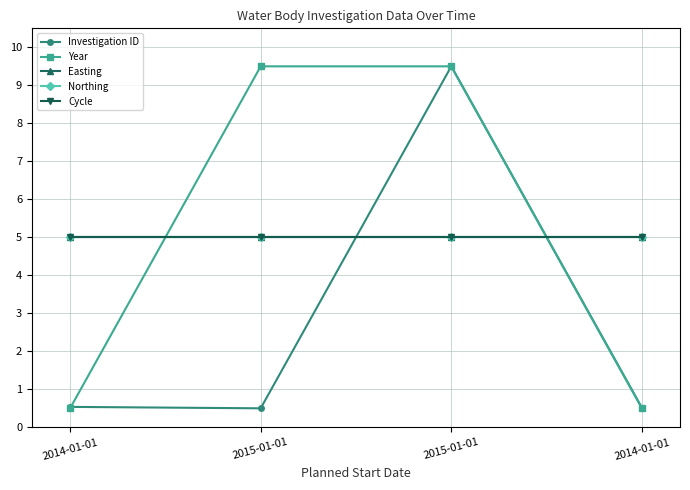

Reading right to left, what are all the values shown in this chart?

Investigation ID: 2014-01-01=0.5	2015-01-01=9.5	2015-01-01=0.5	2014-01-01=0.5
Year: 2014-01-01=0.5	2015-01-01=9.5	2015-01-01=9.5	2014-01-01=0.5
Easting: 2014-01-01=5.0	2015-01-01=5.0	2015-01-01=5.0	2014-01-01=5.0
Northing: 2014-01-01=5.0	2015-01-01=5.0	2015-01-01=5.0	2014-01-01=5.0
Cycle: 2014-01-01=5.0	2015-01-01=5.0	2015-01-01=5.0	2014-01-01=5.0